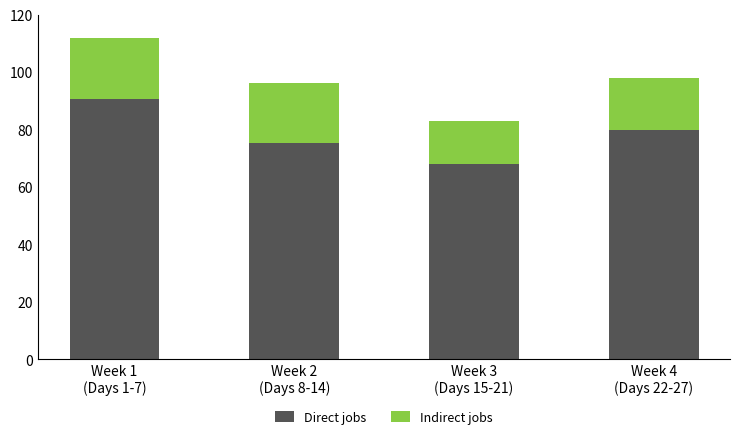

Reading left to right, list the values for the Direct jobs series.

90.8	75.5	68.1	79.9